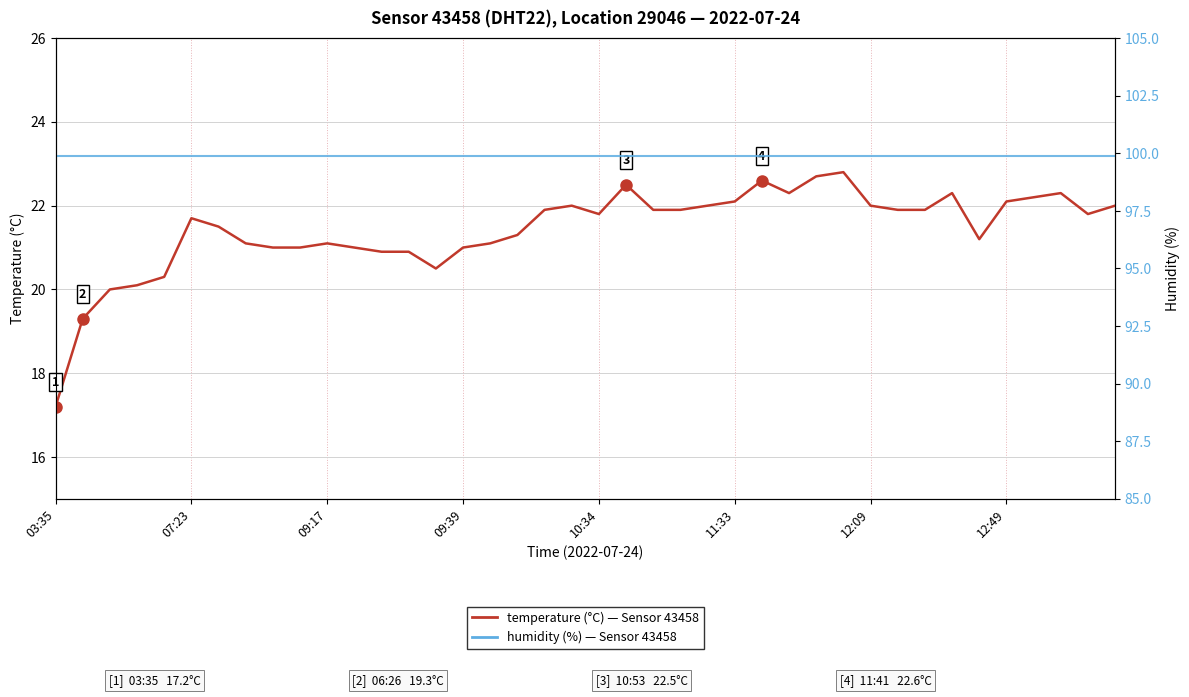

True or false: temperature and humidity cross at least once.

False